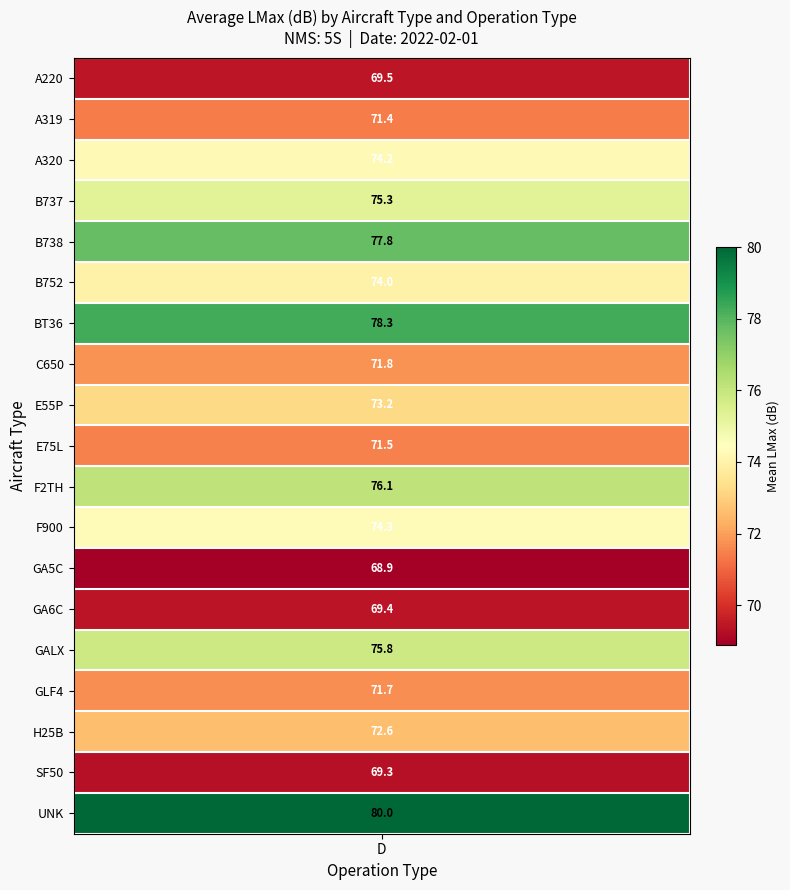

Which series changed the most between B752 and F900?

D